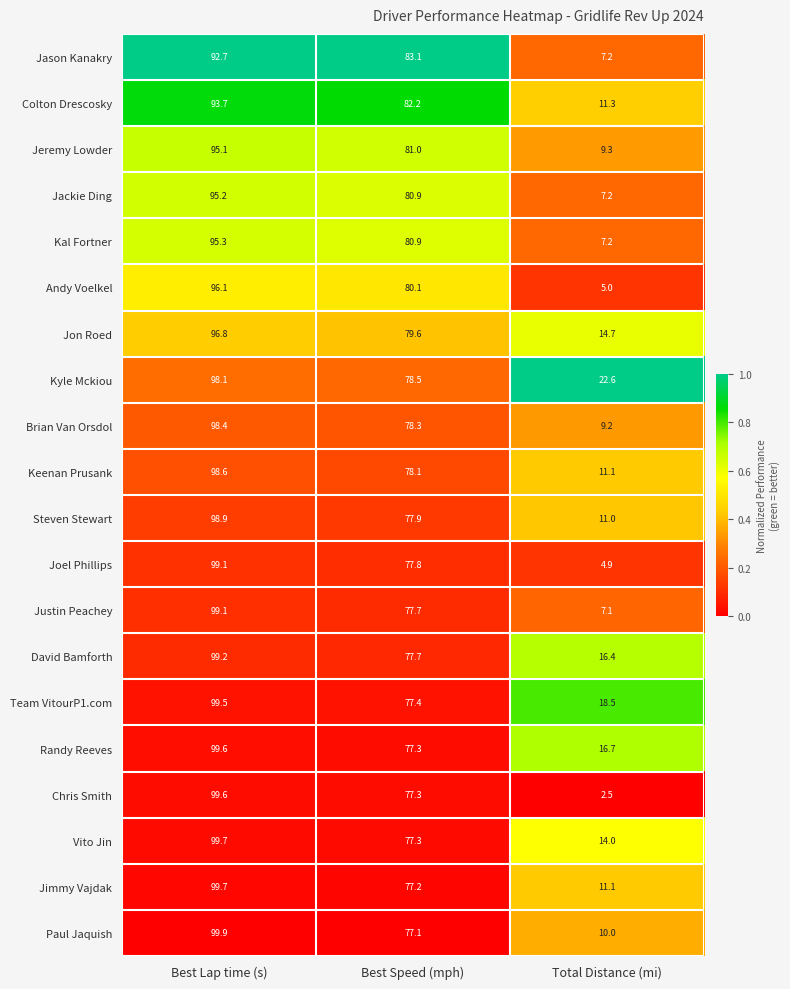

At which label does Chris Smith first exceed 77?

Best Lap time (s)